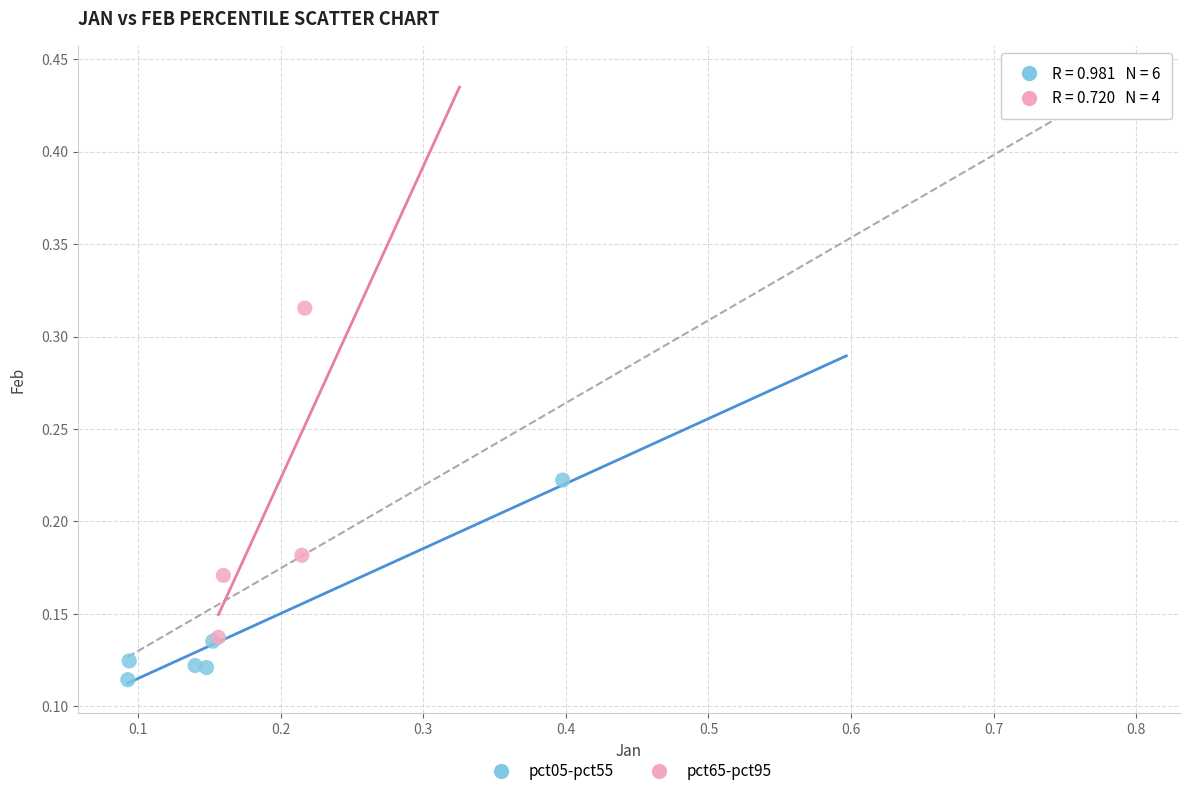

Which series has the widest spread of Y values?

pct65-pct95